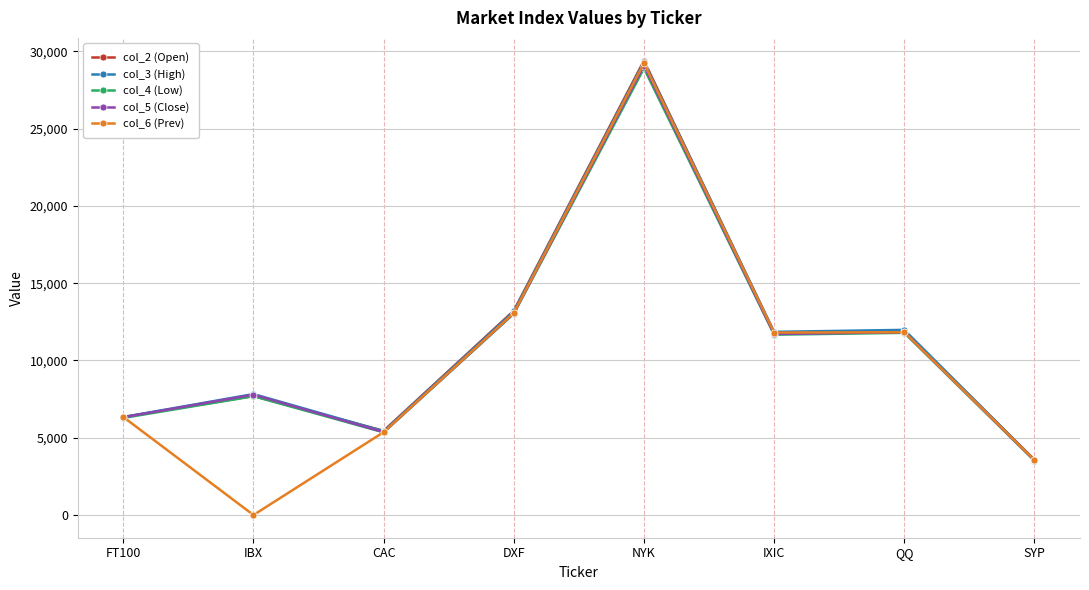

True or false: col_5 (Close) and col_3 (High) cross at least once.

False